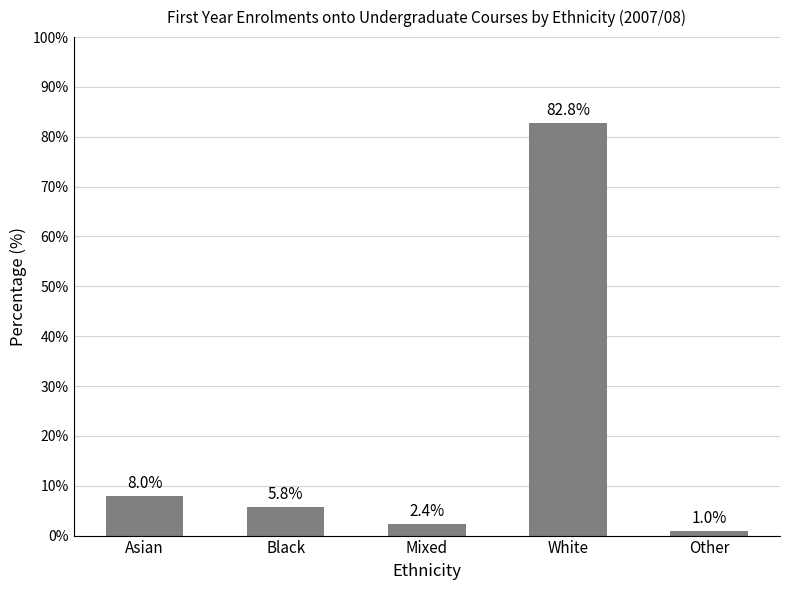

How many bars are there in total?

5